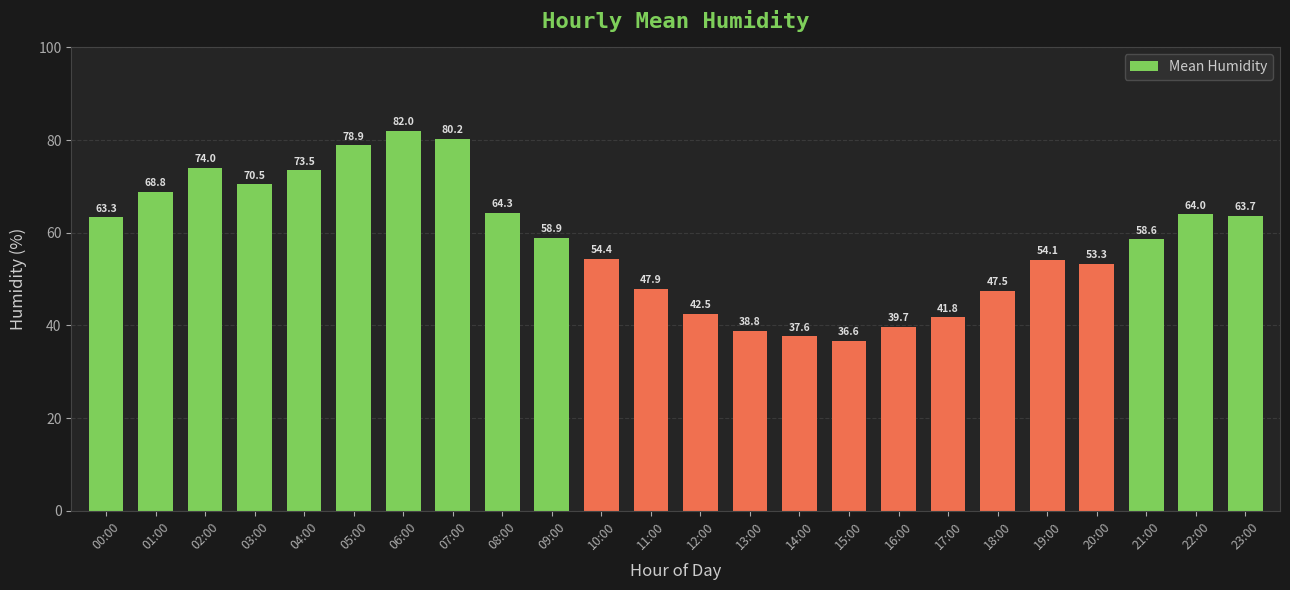

What is the difference between the values at 16:00 and 04:00?

33.8